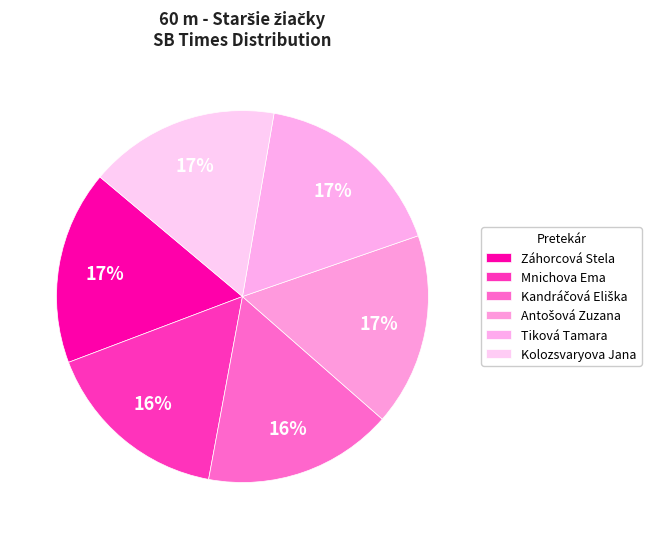

Which category has the smallest portion of the pie?

Mnichova Ema